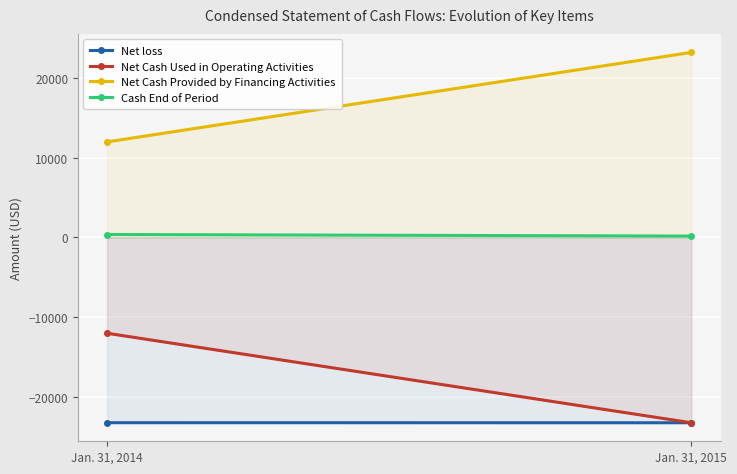

Which series has the largest total across all categories?

Net Cash Provided by Financing Activities